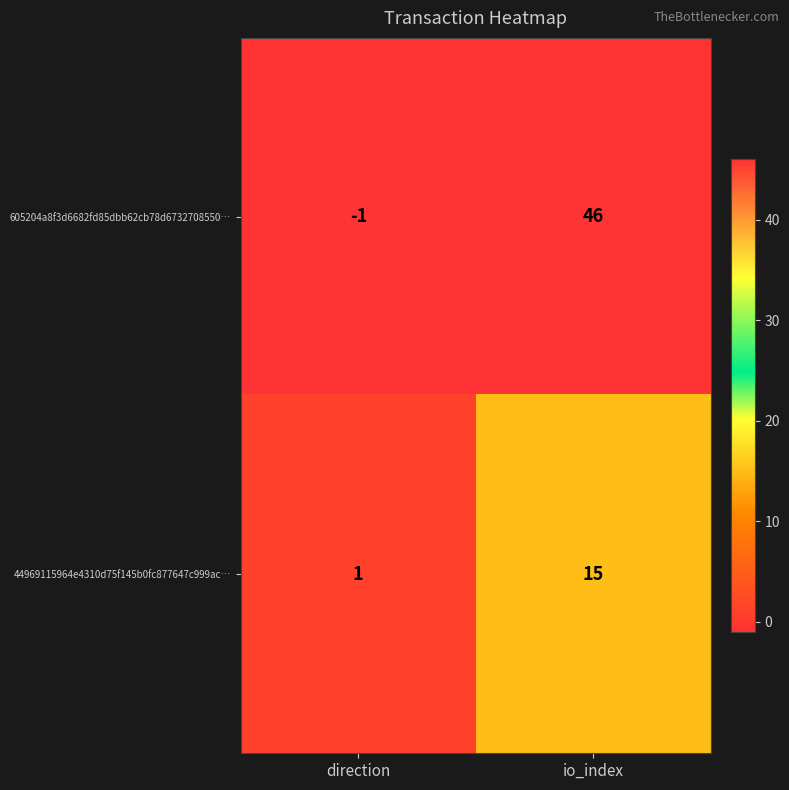

What is the difference between the highest and lowest values at io_index?

31